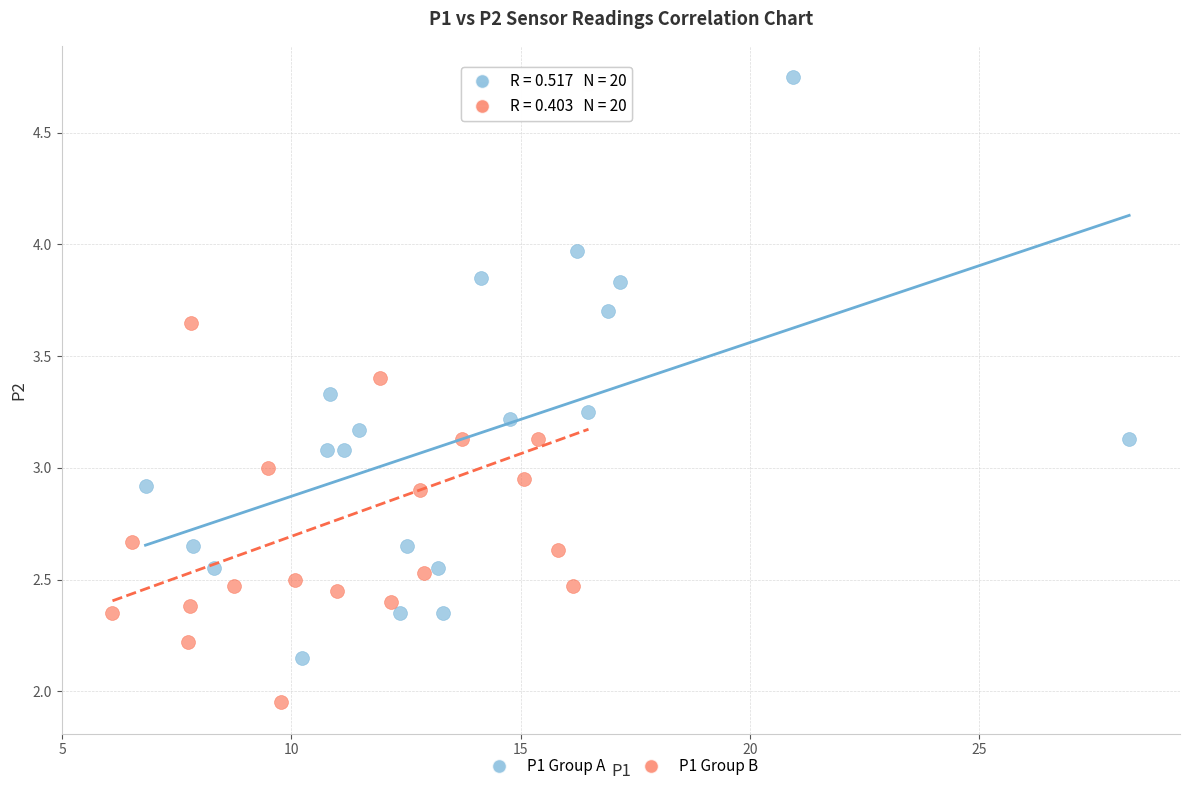

Which series has the widest spread of Y values?

P1 Group B